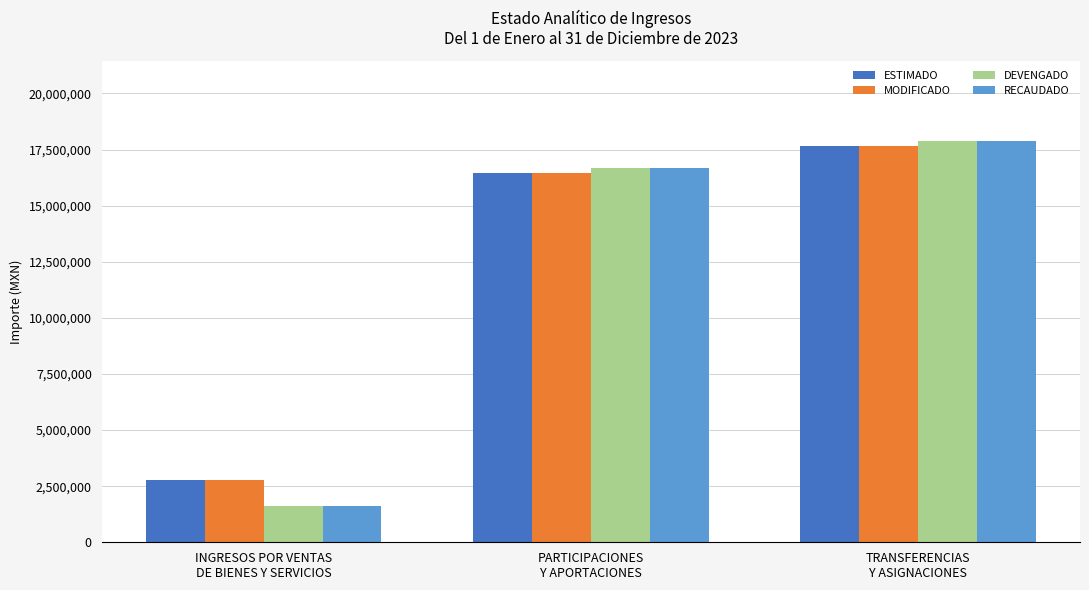

What is the average value of the DEVENGADO series?

12069154.8